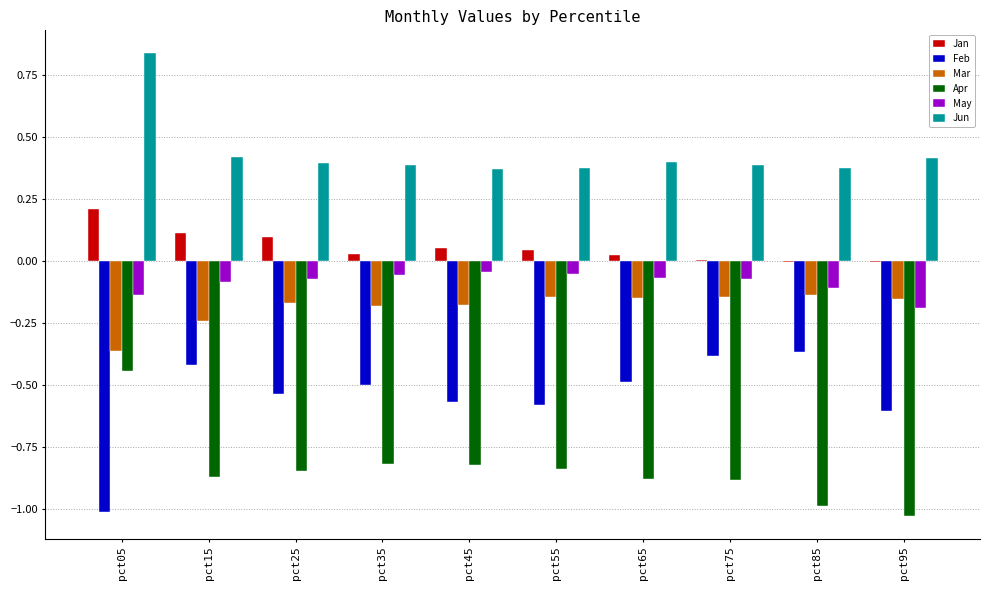

Are the bars grouped side by side (vs. stacked)?

Yes